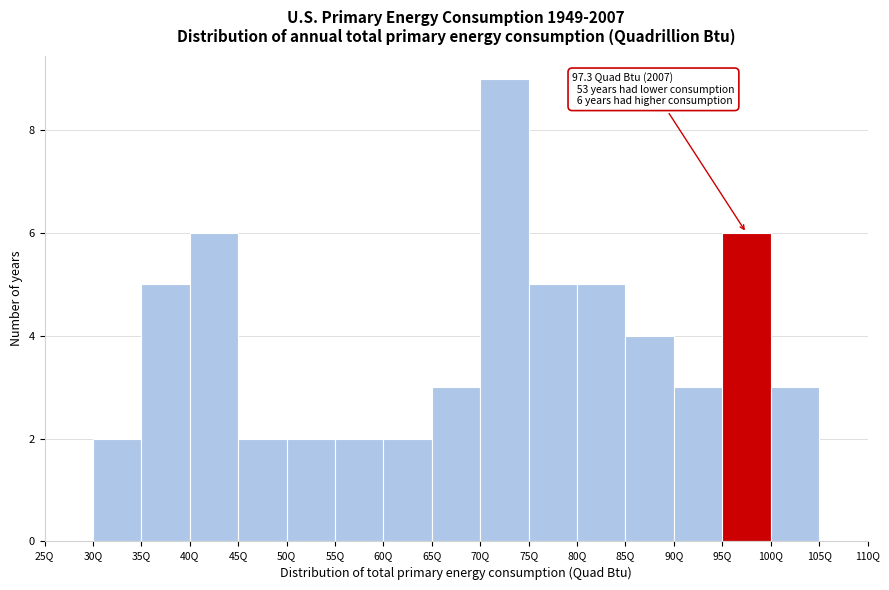

Which range on the x-axis has the tallest bar?

70 to 75